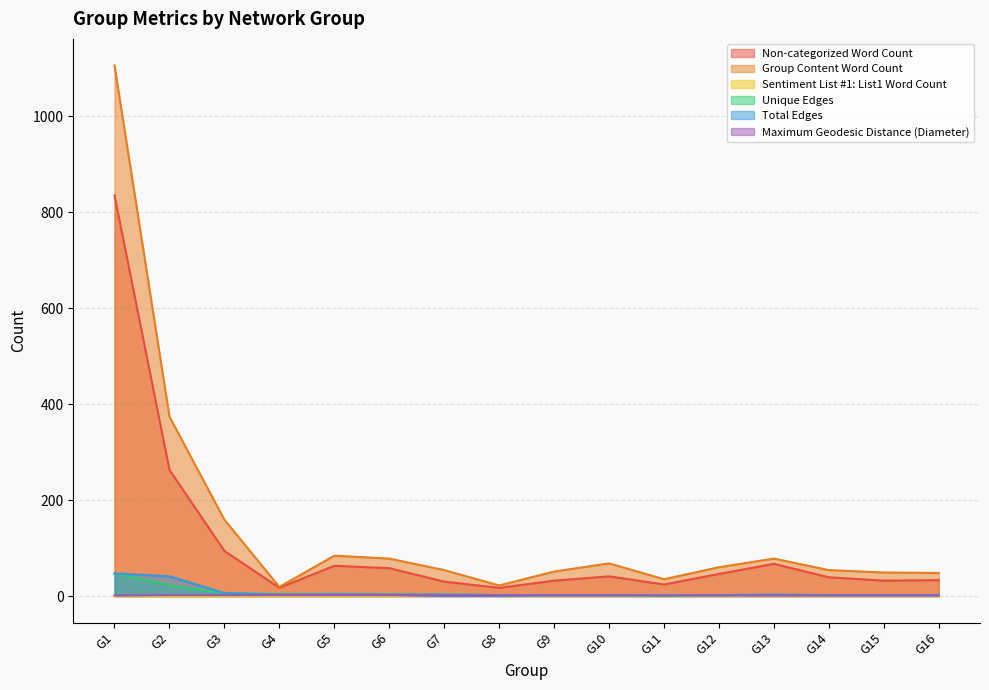

True or false: Maximum Geodesic Distance (Diameter) has a value of 1 at G15.

False